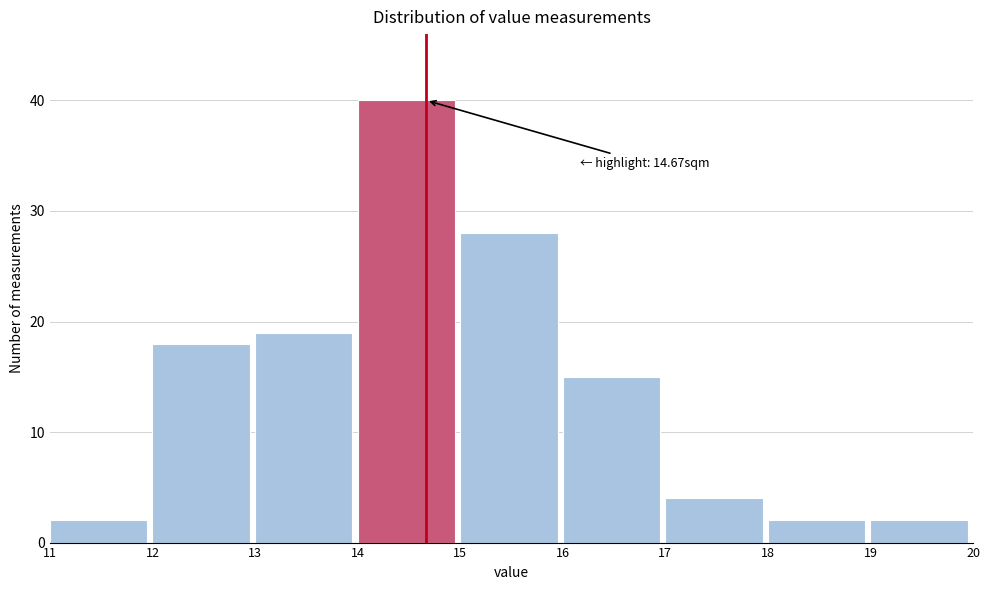

Over which range of the x-axis is the bar tallest?

14 to 15